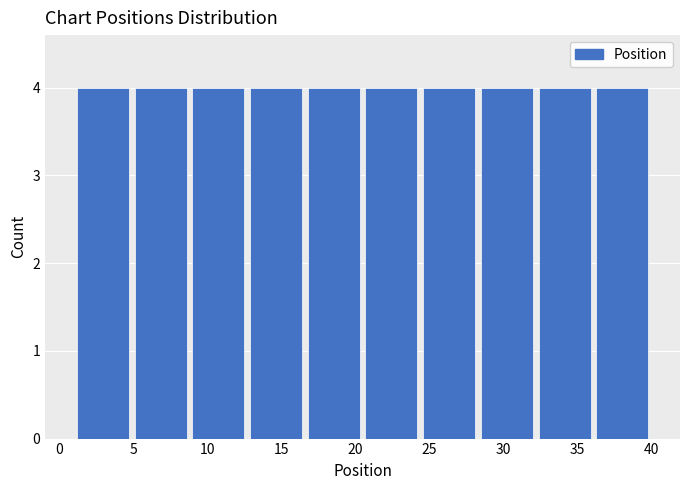

What is the height of the bar covering 16.6 to 20.5 on the x-axis? Neither the bar edges nor the heights are printed on the chart, so give them approximately, as read against the axes.

4